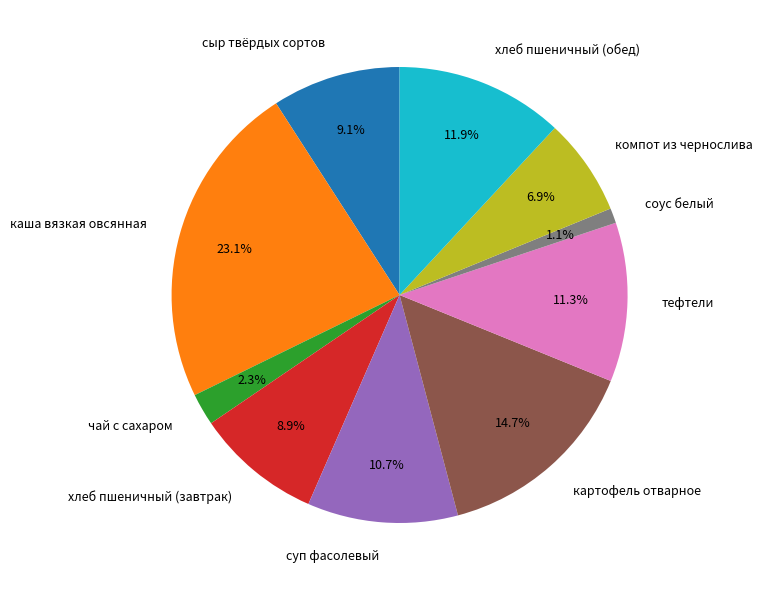

To the nearest percent, what is the difference between the тефтели and хлеб пшеничный (завтрак) slice percentages?

2%